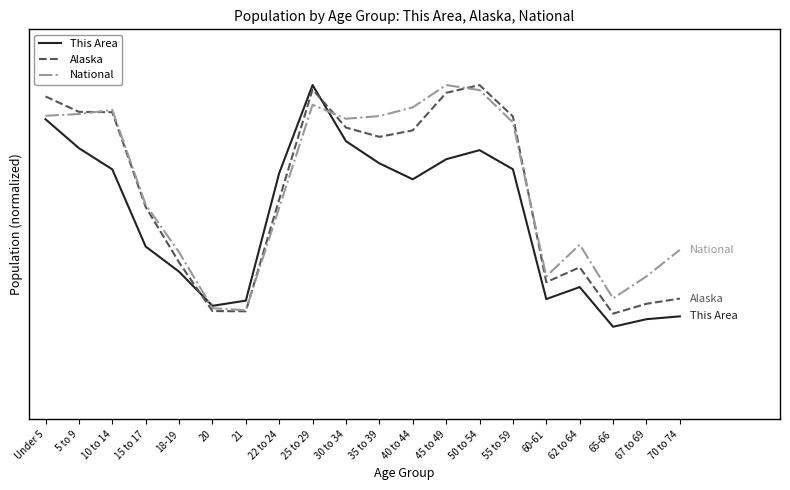

How many data points in National are less than 1?

8